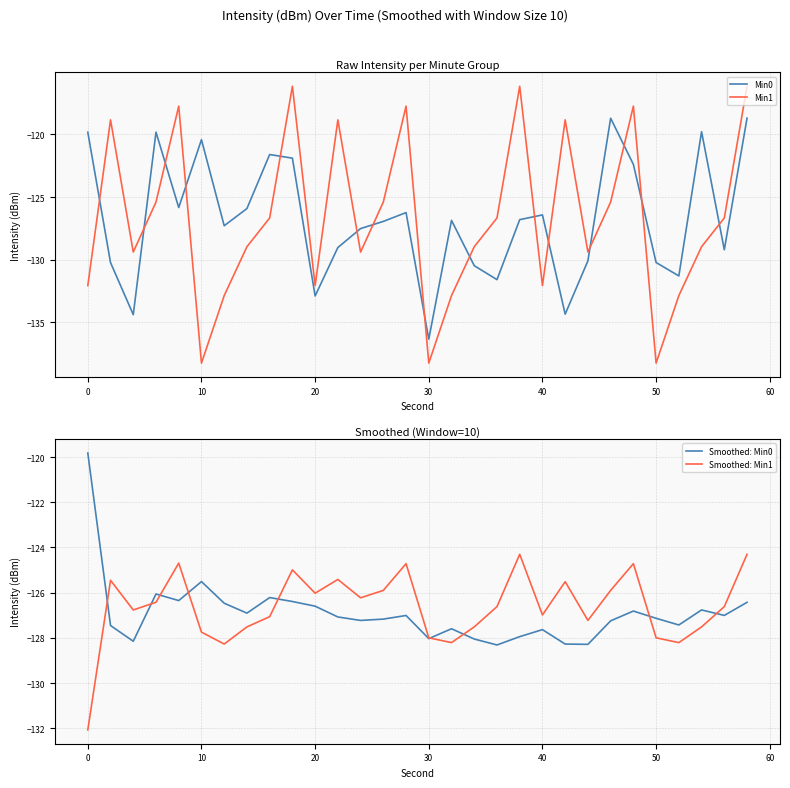

How many series are shown in this chart?

4